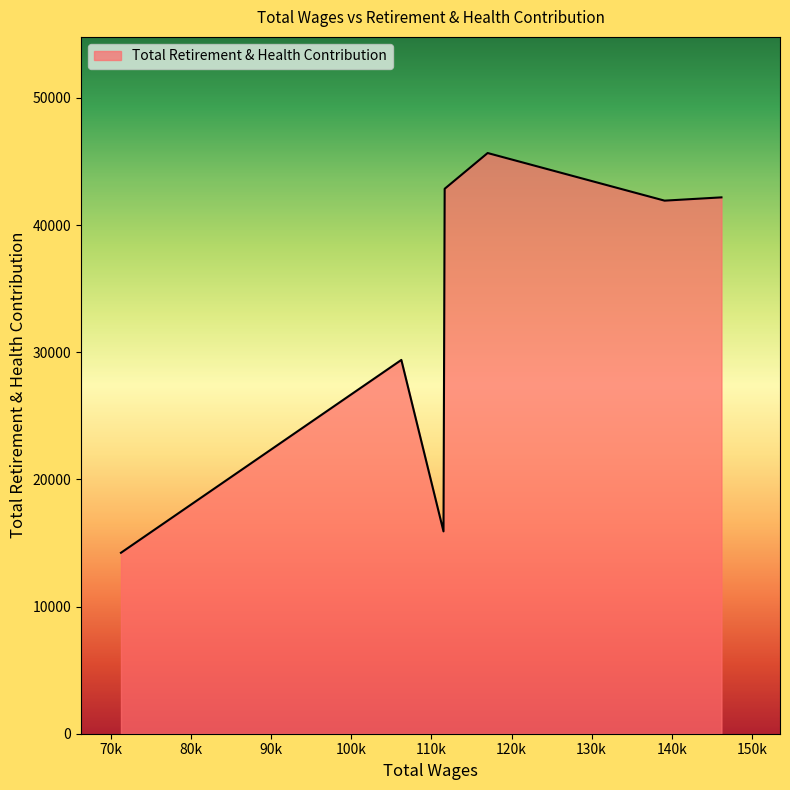

How many lines are shown in the chart?

1